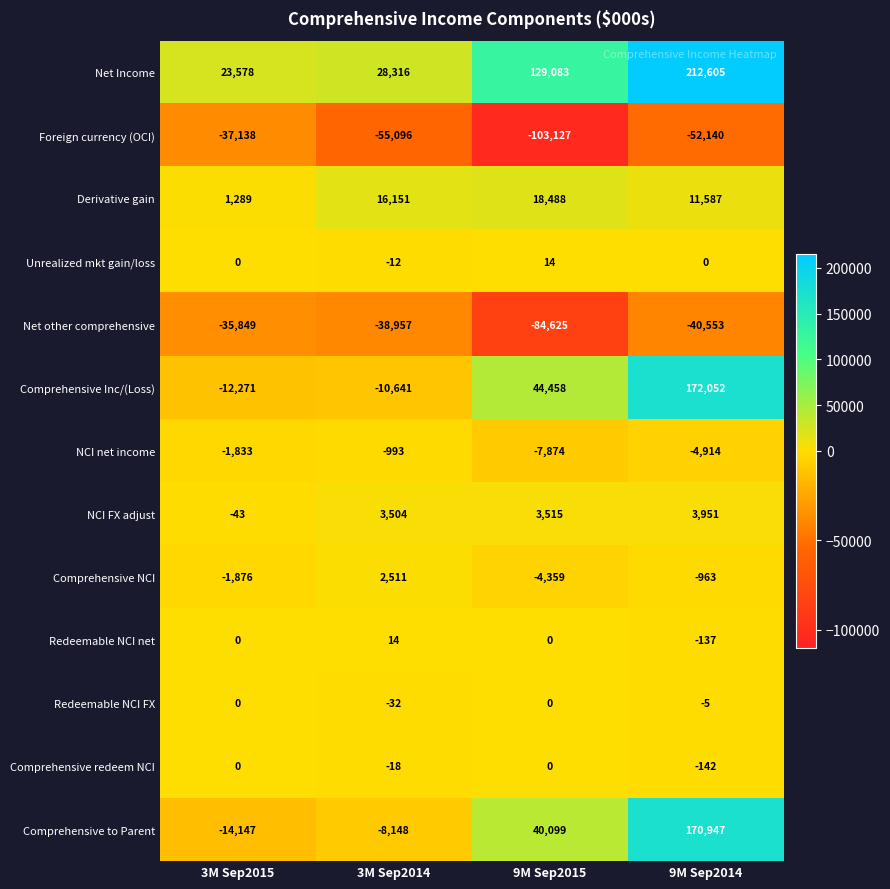

Which series has the largest total across all categories?

Net Income